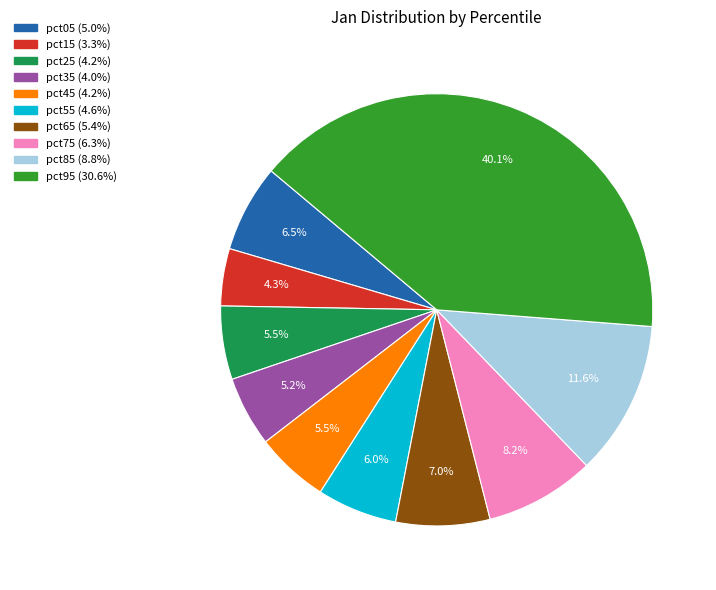

Count the number of slices in the pie.

10